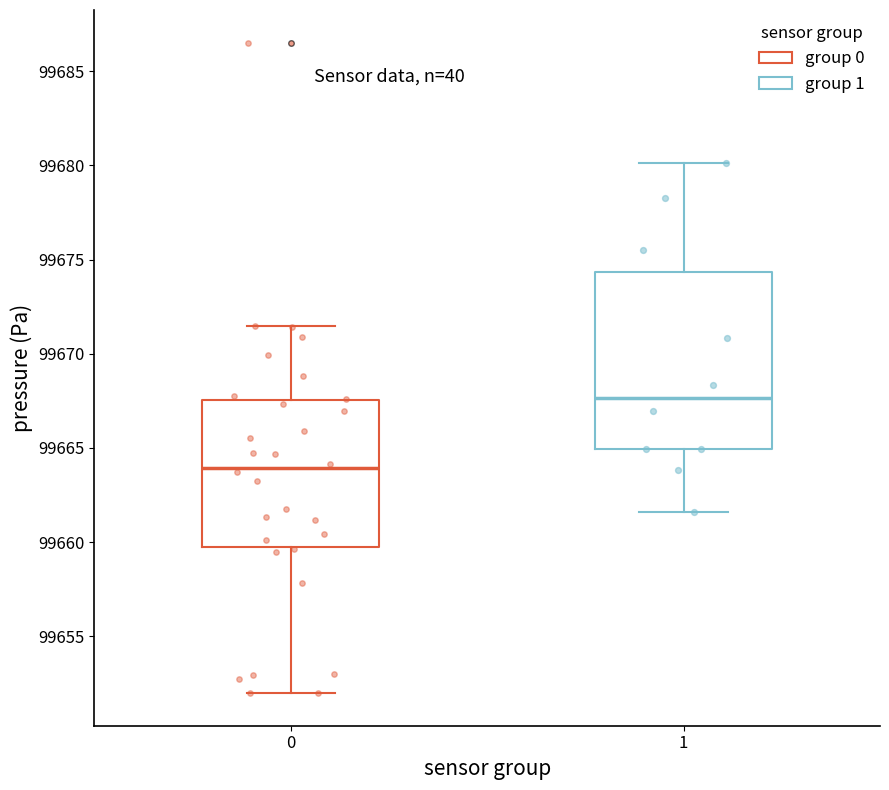

Which box's median line is the highest?

1